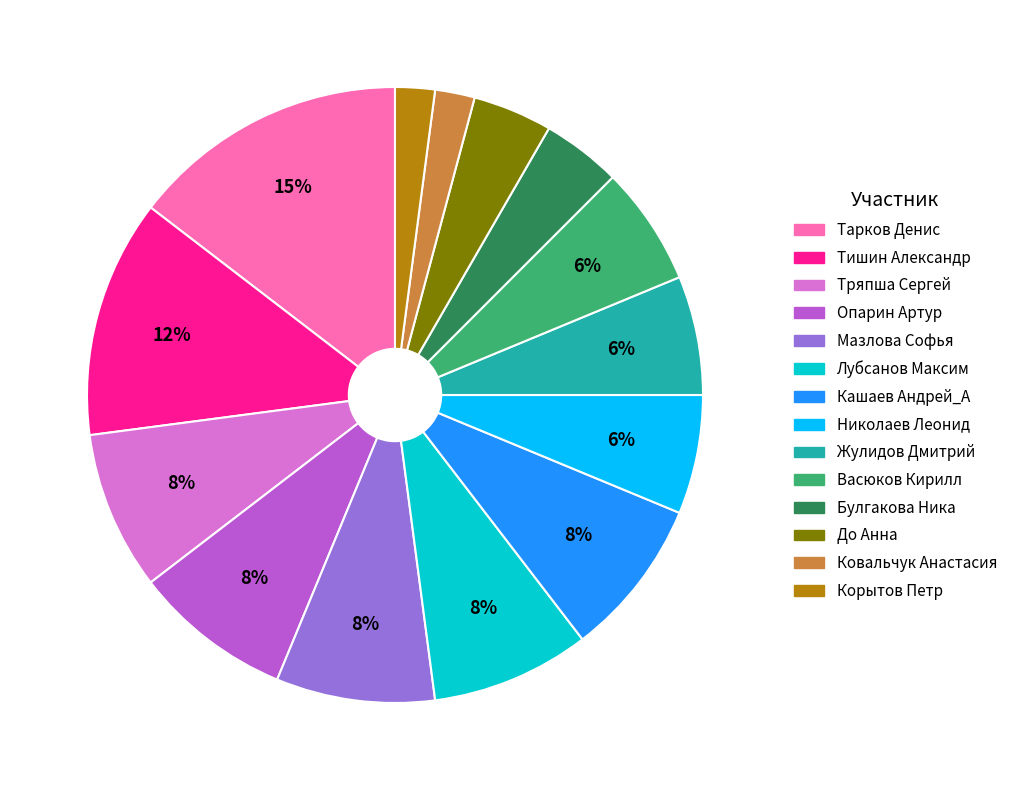

To the nearest percent, what is the average slice percentage?

7%